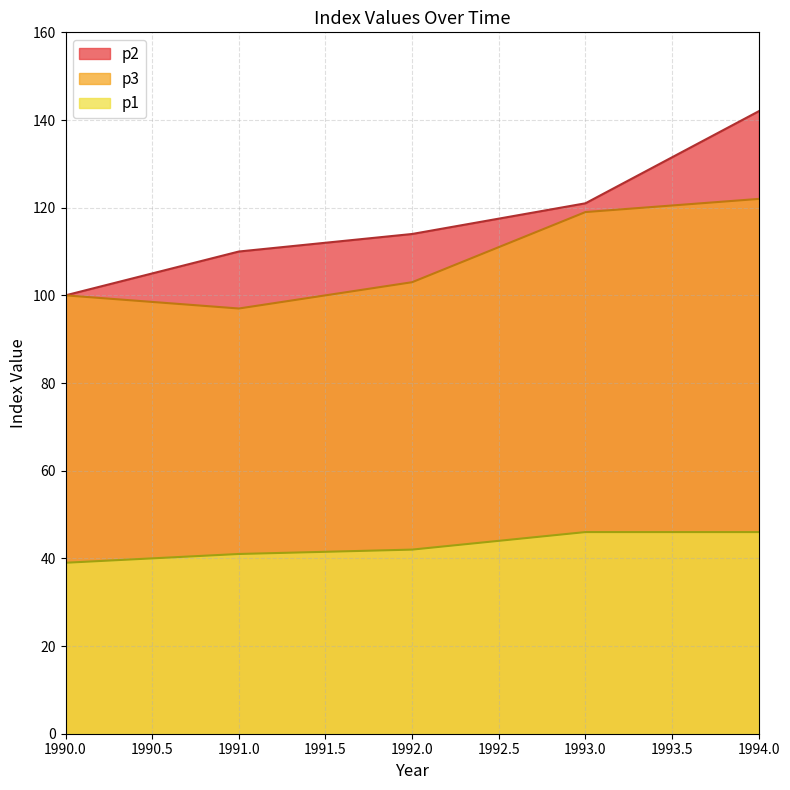

True or false: p1 has a value of 18 at 1993.0.

False